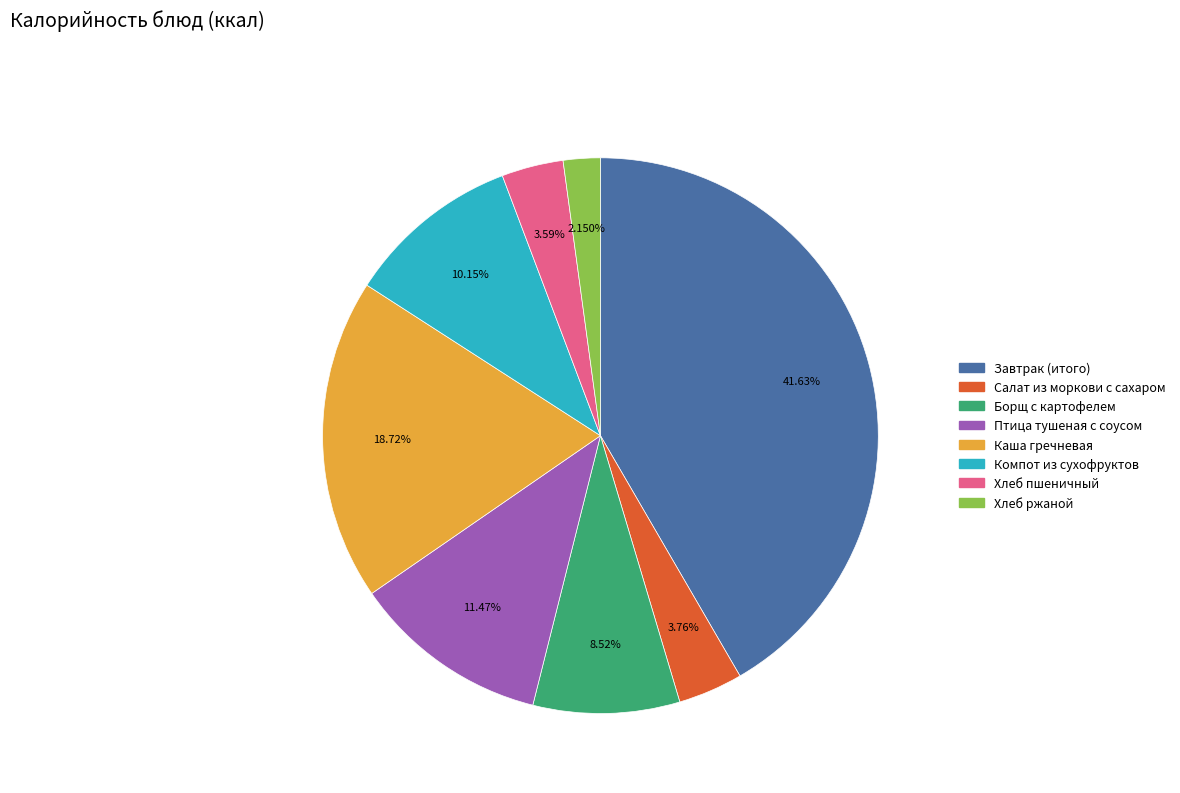

Do Хлеб ржаной and Салат из моркови с сахаром together represent more than half of the pie?

No